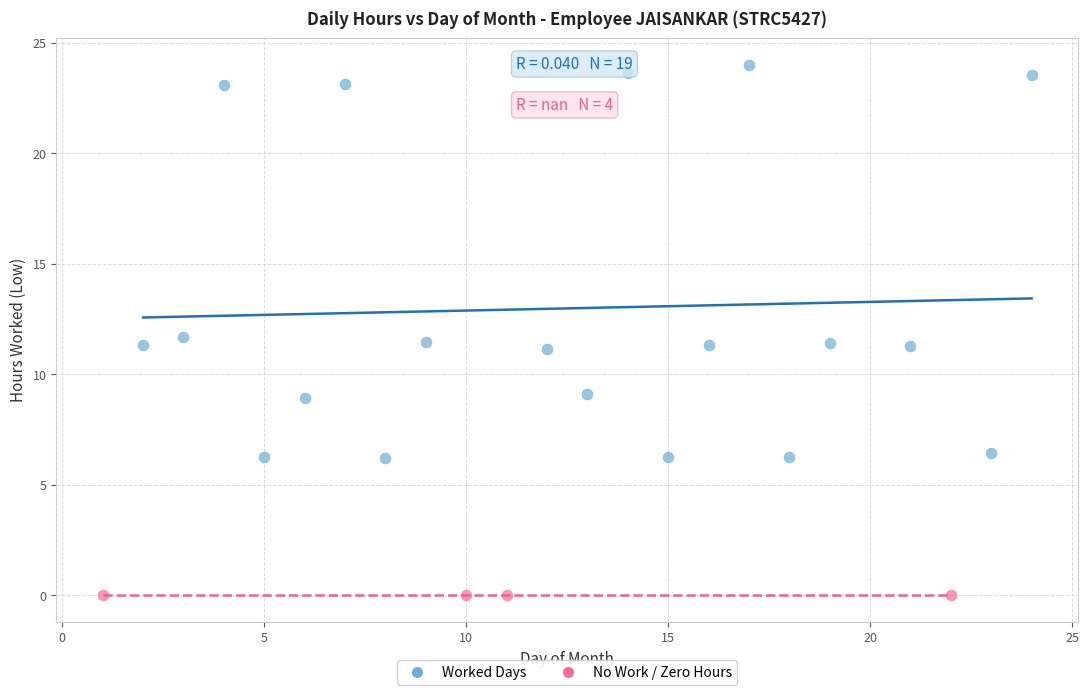

Which series contains the lowest Y value?

No Work / Zero Hours